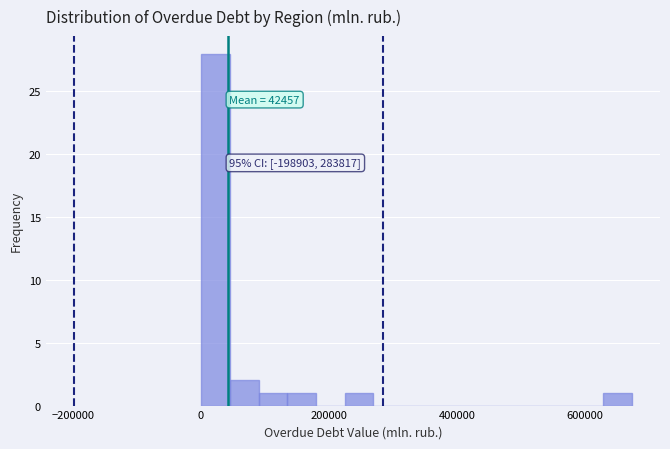

Around what value on the x-axis is the tallest bar? Give the approximate position of its centre, as read against the axis.

20000